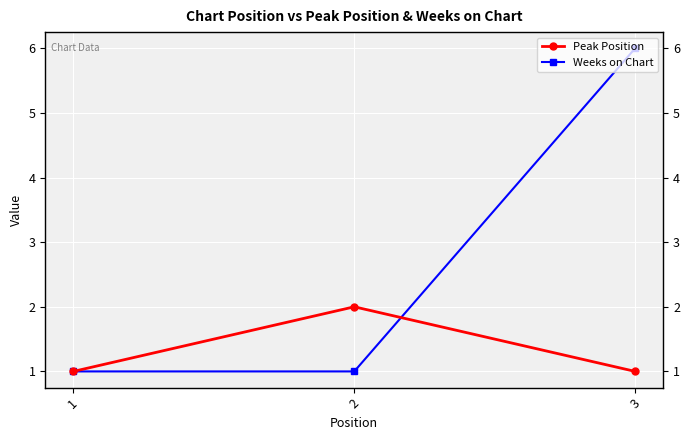

How many distinct data groups are displayed?

2